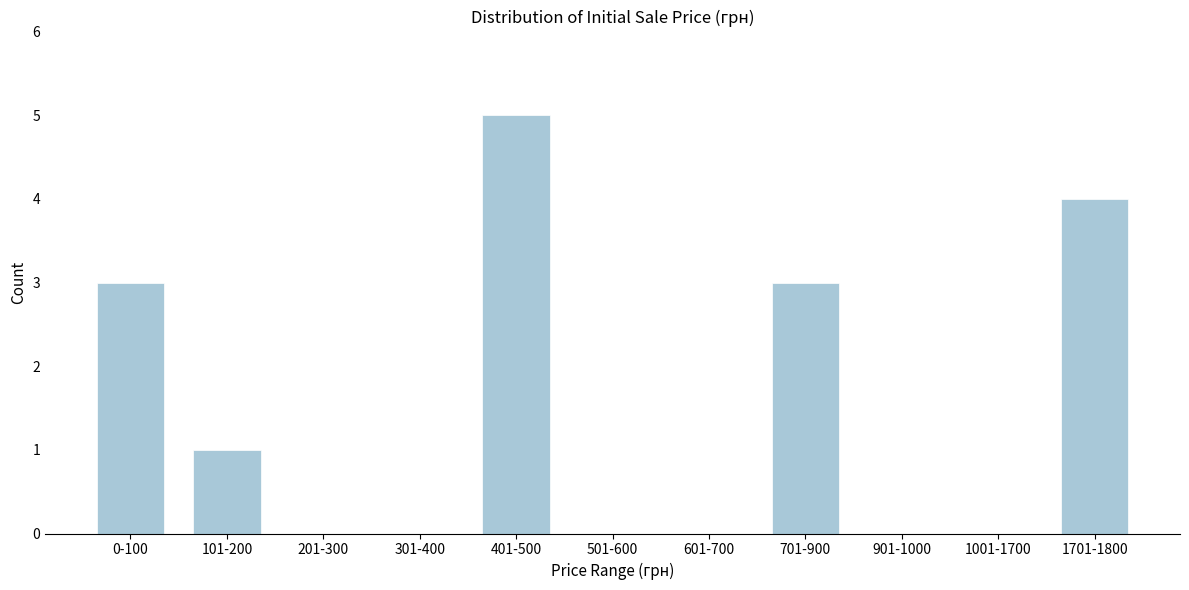

Reading left to right, what are all the values shown in this chart?

0-100=3	101-200=1	201-300=0	301-400=0	401-500=5	501-600=0	601-700=0	701-900=3	901-1000=0	1001-1700=0	1701-1800=4